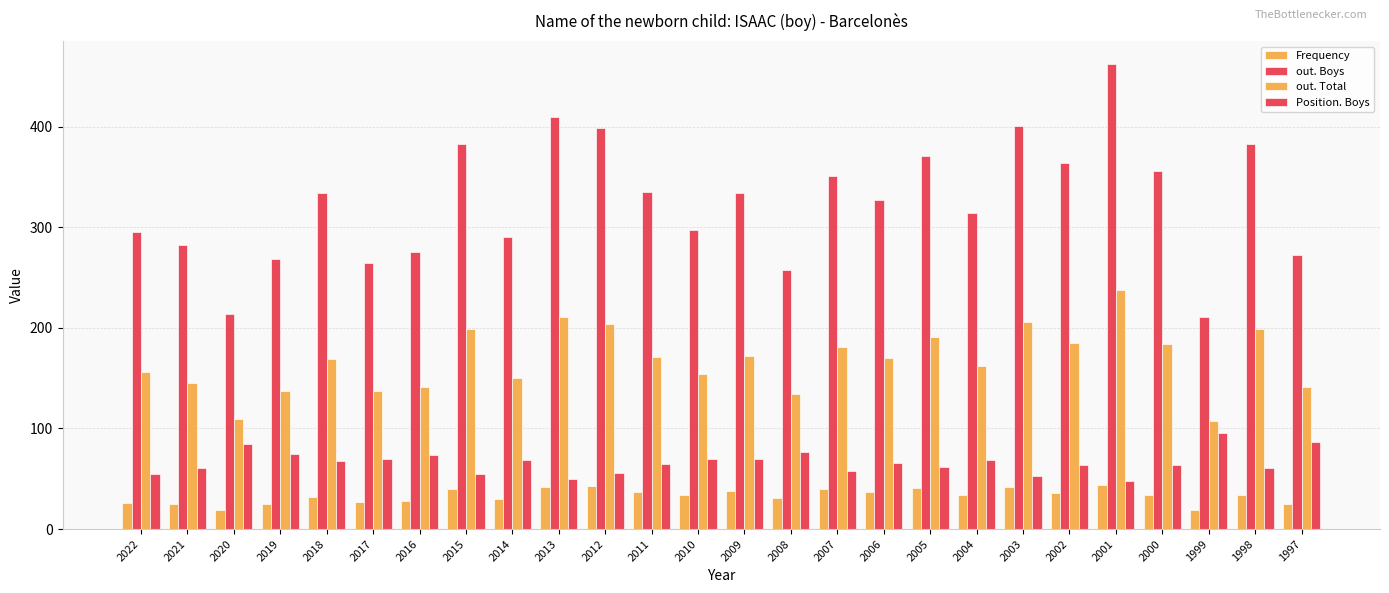

Which category has the lowest value across all series?

2020